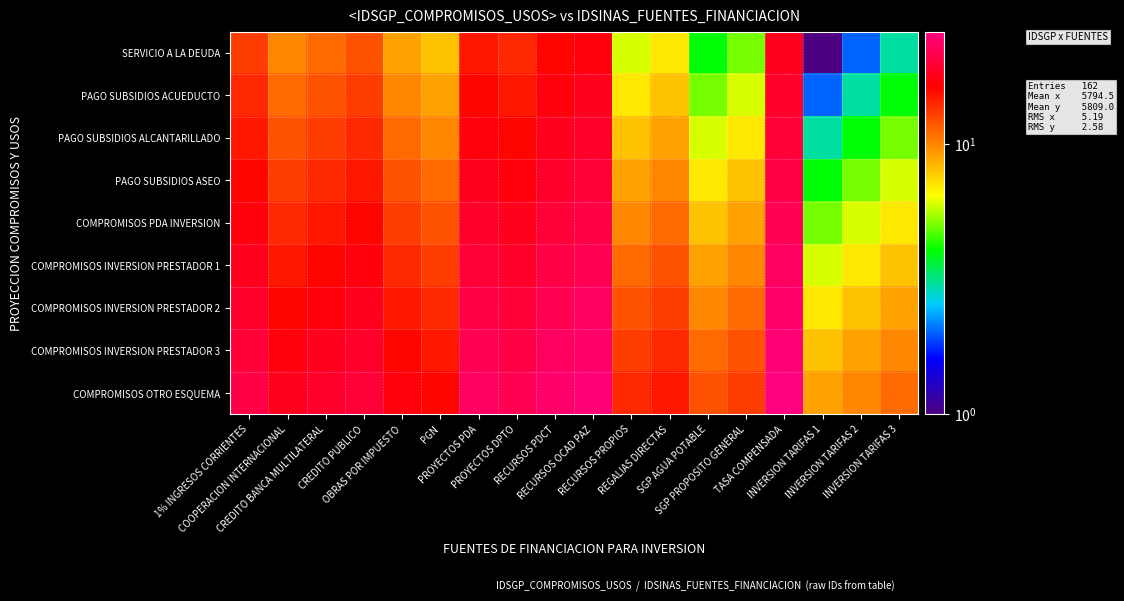

Reading left to right, transcribe all the data shown in this chart.

SERVICIO A LA DEUDA: 1% INGRESOS CORRIENTES=13	COOPERACION INTERNACIONAL=10	CREDITO BANCA MULTILATERAL=11	CREDITO PUBLICO=12	OBRAS POR IMPUESTO=9	PGN=8	PROYECTOS PDA=15	PROYECTOS DPTO=14	RECURSOS PDCT=16	RECURSOS OCAD PAZ=17	RECURSOS PROPIOS=6	REGALIAS DIRECTAS=7	SGP AGUA POTABLE=4	SGP PROPOSITO GENERAL=5	TASA COMPENSADA=18	INVERSION TARIFAS 1=1	INVERSION TARIFAS 2=2	INVERSION TARIFAS 3=3
PAGO SUBSIDIOS ACUEDUCTO: 1% INGRESOS CORRIENTES=14	COOPERACION INTERNACIONAL=11	CREDITO BANCA MULTILATERAL=12	CREDITO PUBLICO=13	OBRAS POR IMPUESTO=10	PGN=9	PROYECTOS PDA=16	PROYECTOS DPTO=15	RECURSOS PDCT=17	RECURSOS OCAD PAZ=18	RECURSOS PROPIOS=7	REGALIAS DIRECTAS=8	SGP AGUA POTABLE=5	SGP PROPOSITO GENERAL=6	TASA COMPENSADA=19	INVERSION TARIFAS 1=2	INVERSION TARIFAS 2=3	INVERSION TARIFAS 3=4
PAGO SUBSIDIOS ALCANTARILLADO: 1% INGRESOS CORRIENTES=15	COOPERACION INTERNACIONAL=12	CREDITO BANCA MULTILATERAL=13	CREDITO PUBLICO=14	OBRAS POR IMPUESTO=11	PGN=10	PROYECTOS PDA=17	PROYECTOS DPTO=16	RECURSOS PDCT=18	RECURSOS OCAD PAZ=19	RECURSOS PROPIOS=8	REGALIAS DIRECTAS=9	SGP AGUA POTABLE=6	SGP PROPOSITO GENERAL=7	TASA COMPENSADA=20	INVERSION TARIFAS 1=3	INVERSION TARIFAS 2=4	INVERSION TARIFAS 3=5
PAGO SUBSIDIOS ASEO: 1% INGRESOS CORRIENTES=16	COOPERACION INTERNACIONAL=13	CREDITO BANCA MULTILATERAL=14	CREDITO PUBLICO=15	OBRAS POR IMPUESTO=12	PGN=11	PROYECTOS PDA=18	PROYECTOS DPTO=17	RECURSOS PDCT=19	RECURSOS OCAD PAZ=20	RECURSOS PROPIOS=9	REGALIAS DIRECTAS=10	SGP AGUA POTABLE=7	SGP PROPOSITO GENERAL=8	TASA COMPENSADA=21	INVERSION TARIFAS 1=4	INVERSION TARIFAS 2=5	INVERSION TARIFAS 3=6
COMPROMISOS PDA INVERSION: 1% INGRESOS CORRIENTES=17	COOPERACION INTERNACIONAL=14	CREDITO BANCA MULTILATERAL=15	CREDITO PUBLICO=16	OBRAS POR IMPUESTO=13	PGN=12	PROYECTOS PDA=19	PROYECTOS DPTO=18	RECURSOS PDCT=20	RECURSOS OCAD PAZ=21	RECURSOS PROPIOS=10	REGALIAS DIRECTAS=11	SGP AGUA POTABLE=8	SGP PROPOSITO GENERAL=9	TASA COMPENSADA=22	INVERSION TARIFAS 1=5	INVERSION TARIFAS 2=6	INVERSION TARIFAS 3=7
COMPROMISOS INVERSION PRESTADOR 1: 1% INGRESOS CORRIENTES=18	COOPERACION INTERNACIONAL=15	CREDITO BANCA MULTILATERAL=16	CREDITO PUBLICO=17	OBRAS POR IMPUESTO=14	PGN=13	PROYECTOS PDA=20	PROYECTOS DPTO=19	RECURSOS PDCT=21	RECURSOS OCAD PAZ=22	RECURSOS PROPIOS=11	REGALIAS DIRECTAS=12	SGP AGUA POTABLE=9	SGP PROPOSITO GENERAL=10	TASA COMPENSADA=23	INVERSION TARIFAS 1=6	INVERSION TARIFAS 2=7	INVERSION TARIFAS 3=8
COMPROMISOS INVERSION PRESTADOR 2: 1% INGRESOS CORRIENTES=19	COOPERACION INTERNACIONAL=16	CREDITO BANCA MULTILATERAL=17	CREDITO PUBLICO=18	OBRAS POR IMPUESTO=15	PGN=14	PROYECTOS PDA=21	PROYECTOS DPTO=20	RECURSOS PDCT=22	RECURSOS OCAD PAZ=23	RECURSOS PROPIOS=12	REGALIAS DIRECTAS=13	SGP AGUA POTABLE=10	SGP PROPOSITO GENERAL=11	TASA COMPENSADA=24	INVERSION TARIFAS 1=7	INVERSION TARIFAS 2=8	INVERSION TARIFAS 3=9
COMPROMISOS INVERSION PRESTADOR 3: 1% INGRESOS CORRIENTES=20	COOPERACION INTERNACIONAL=17	CREDITO BANCA MULTILATERAL=18	CREDITO PUBLICO=19	OBRAS POR IMPUESTO=16	PGN=15	PROYECTOS PDA=22	PROYECTOS DPTO=21	RECURSOS PDCT=23	RECURSOS OCAD PAZ=24	RECURSOS PROPIOS=13	REGALIAS DIRECTAS=14	SGP AGUA POTABLE=11	SGP PROPOSITO GENERAL=12	TASA COMPENSADA=25	INVERSION TARIFAS 1=8	INVERSION TARIFAS 2=9	INVERSION TARIFAS 3=10
COMPROMISOS OTRO ESQUEMA: 1% INGRESOS CORRIENTES=21	COOPERACION INTERNACIONAL=18	CREDITO BANCA MULTILATERAL=19	CREDITO PUBLICO=20	OBRAS POR IMPUESTO=17	PGN=16	PROYECTOS PDA=23	PROYECTOS DPTO=22	RECURSOS PDCT=24	RECURSOS OCAD PAZ=25	RECURSOS PROPIOS=14	REGALIAS DIRECTAS=15	SGP AGUA POTABLE=12	SGP PROPOSITO GENERAL=13	TASA COMPENSADA=26	INVERSION TARIFAS 1=9	INVERSION TARIFAS 2=10	INVERSION TARIFAS 3=11